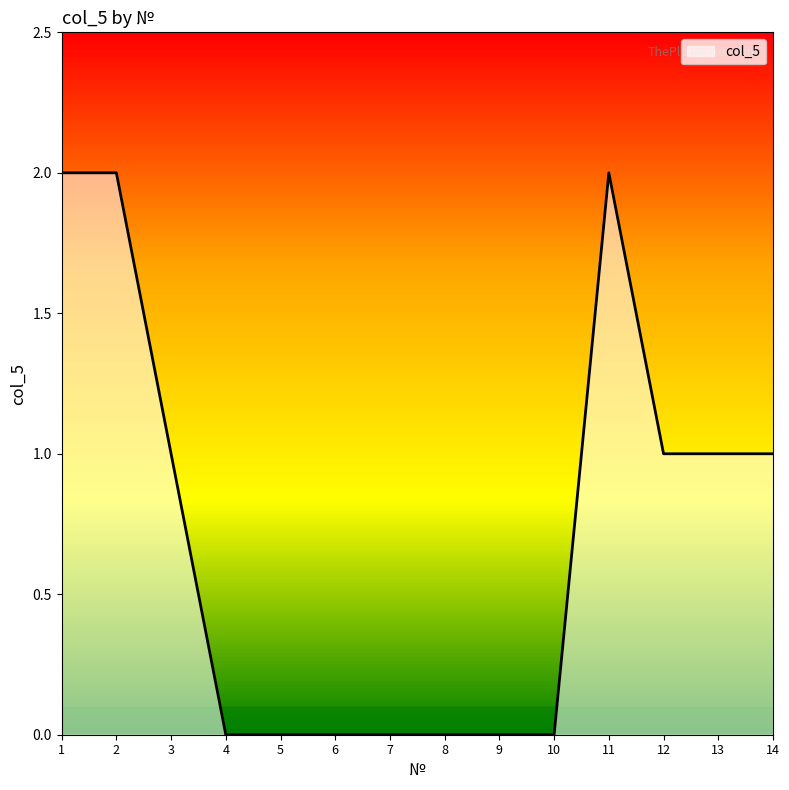

What is the ratio of the value at 11 to the value at 2?

1.0